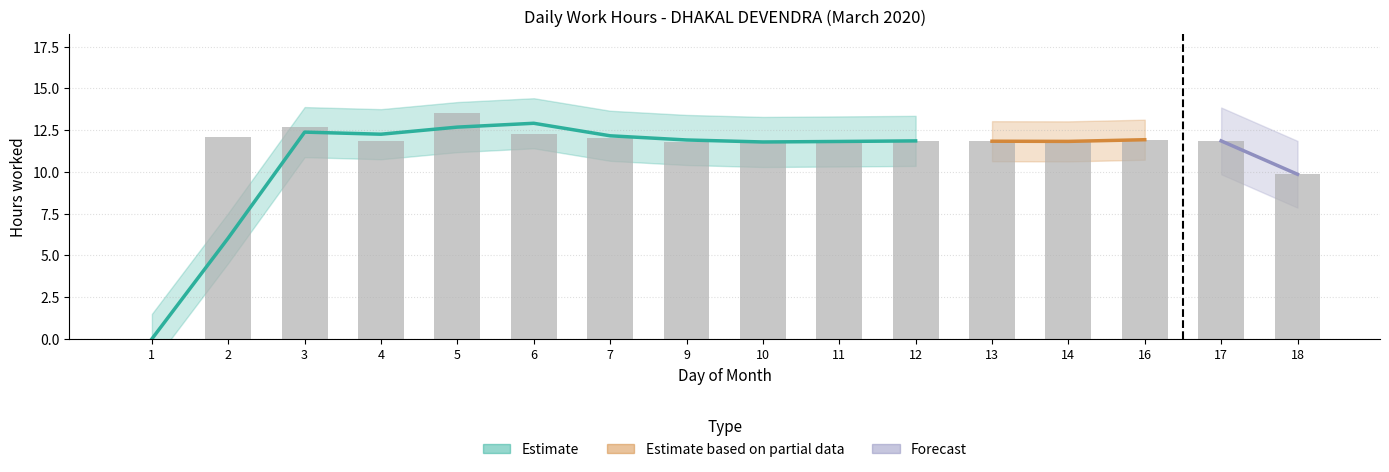

Are the bars horizontal?

No